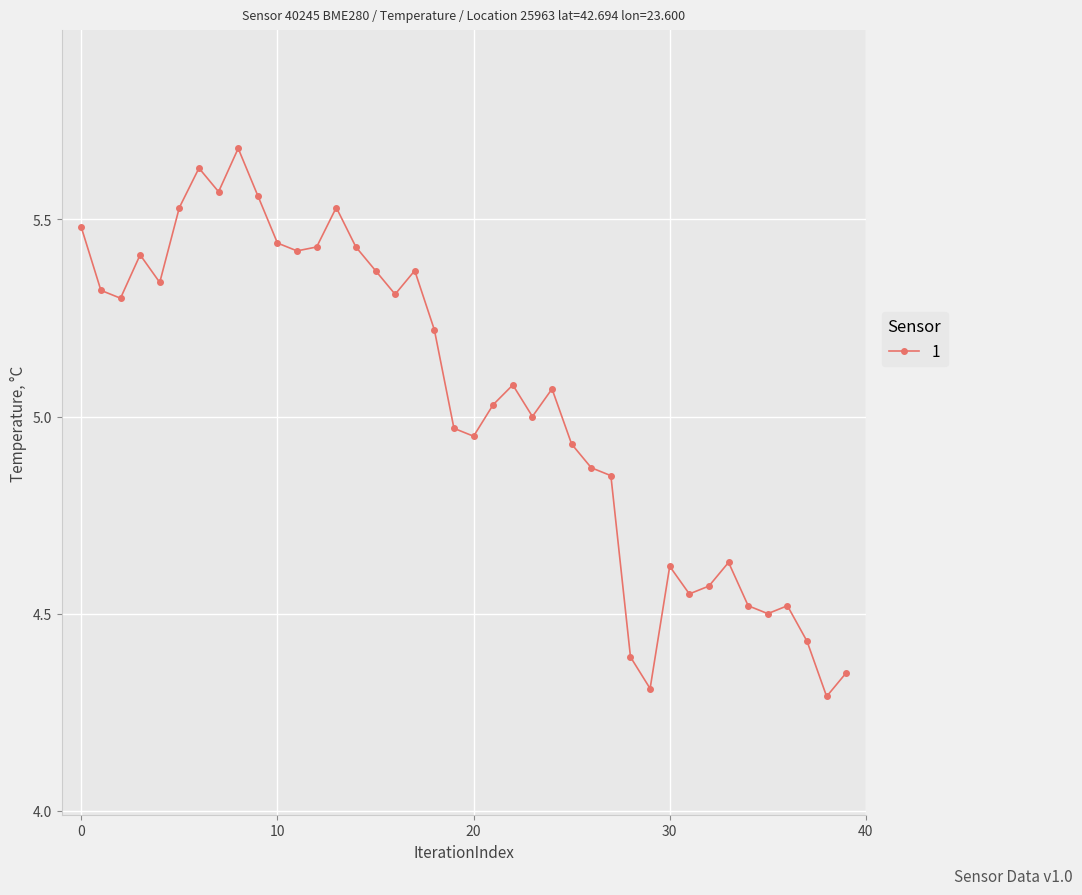

Count the number of data series in this chart.

1